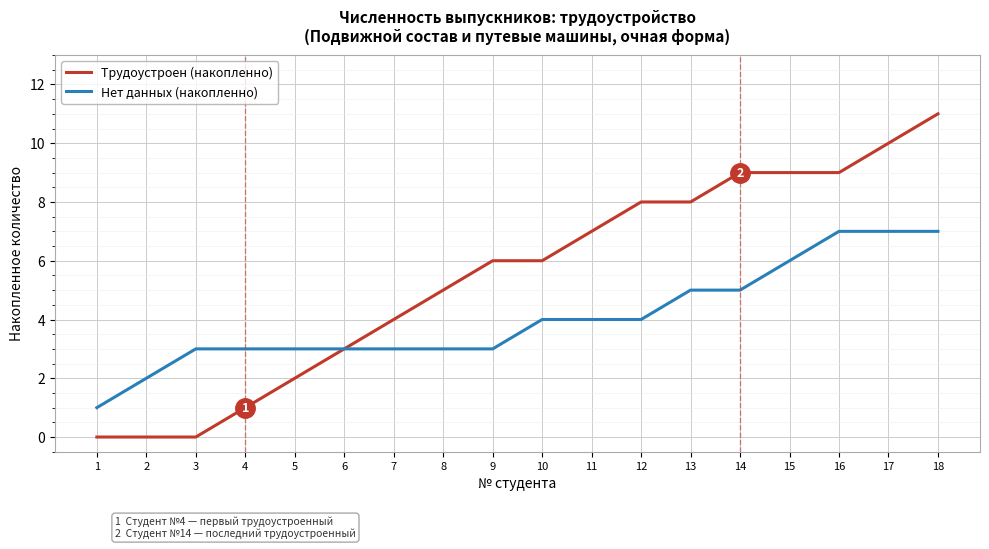

What is the difference between the highest and lowest values at 17?

3